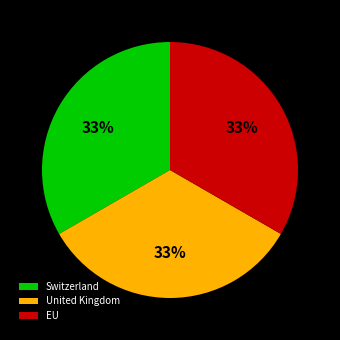

Is there a majority slice in this chart?

No